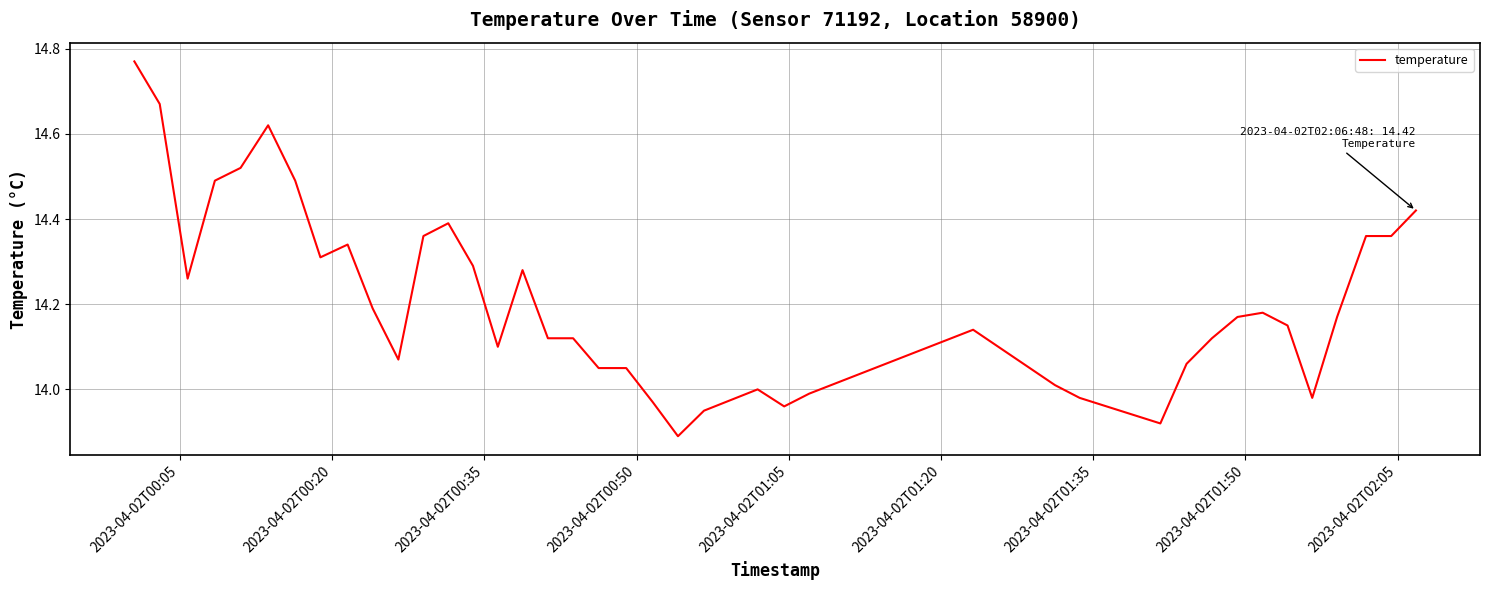

What is the difference between the maximum and minimum values?

0.9